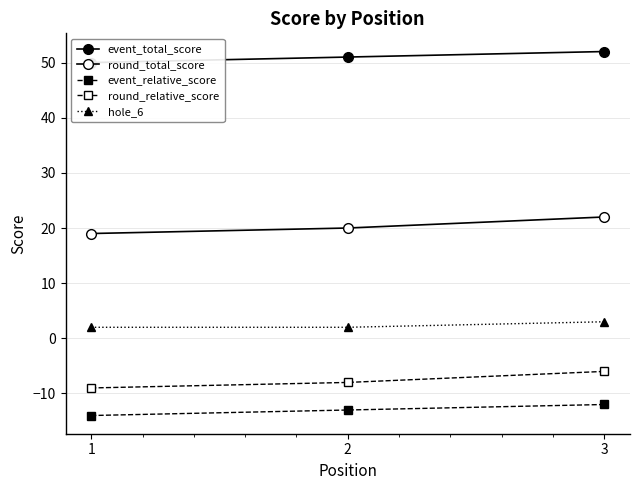

Reading right to left, extract all data points from this chart.

event_total_score: 3=52	2=51	1=50
round_total_score: 3=22	2=20	1=19
event_relative_score: 3=-12	2=-13	1=-14
round_relative_score: 3=-6	2=-8	1=-9
hole_6: 3=3	2=2	1=2